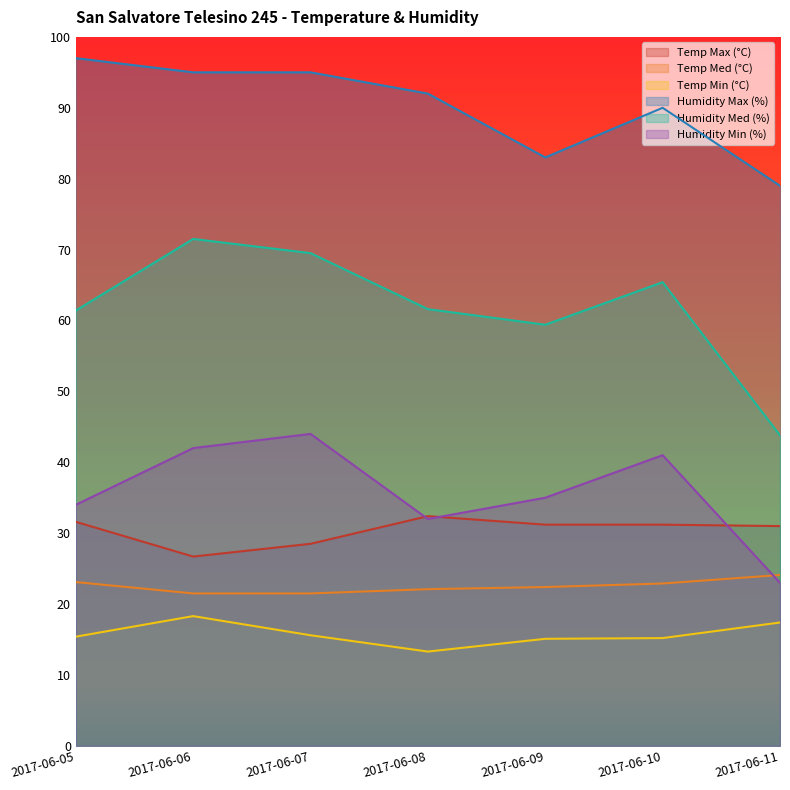

Between 2017-06-06 and 2017-06-09, which is larger?

2017-06-09